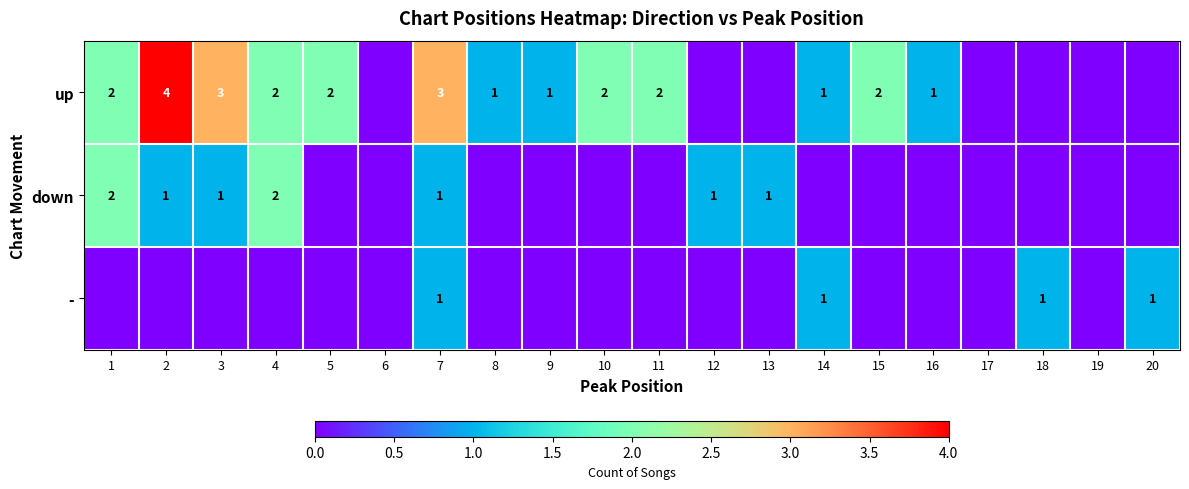

Count the number of categories in the chart.

20